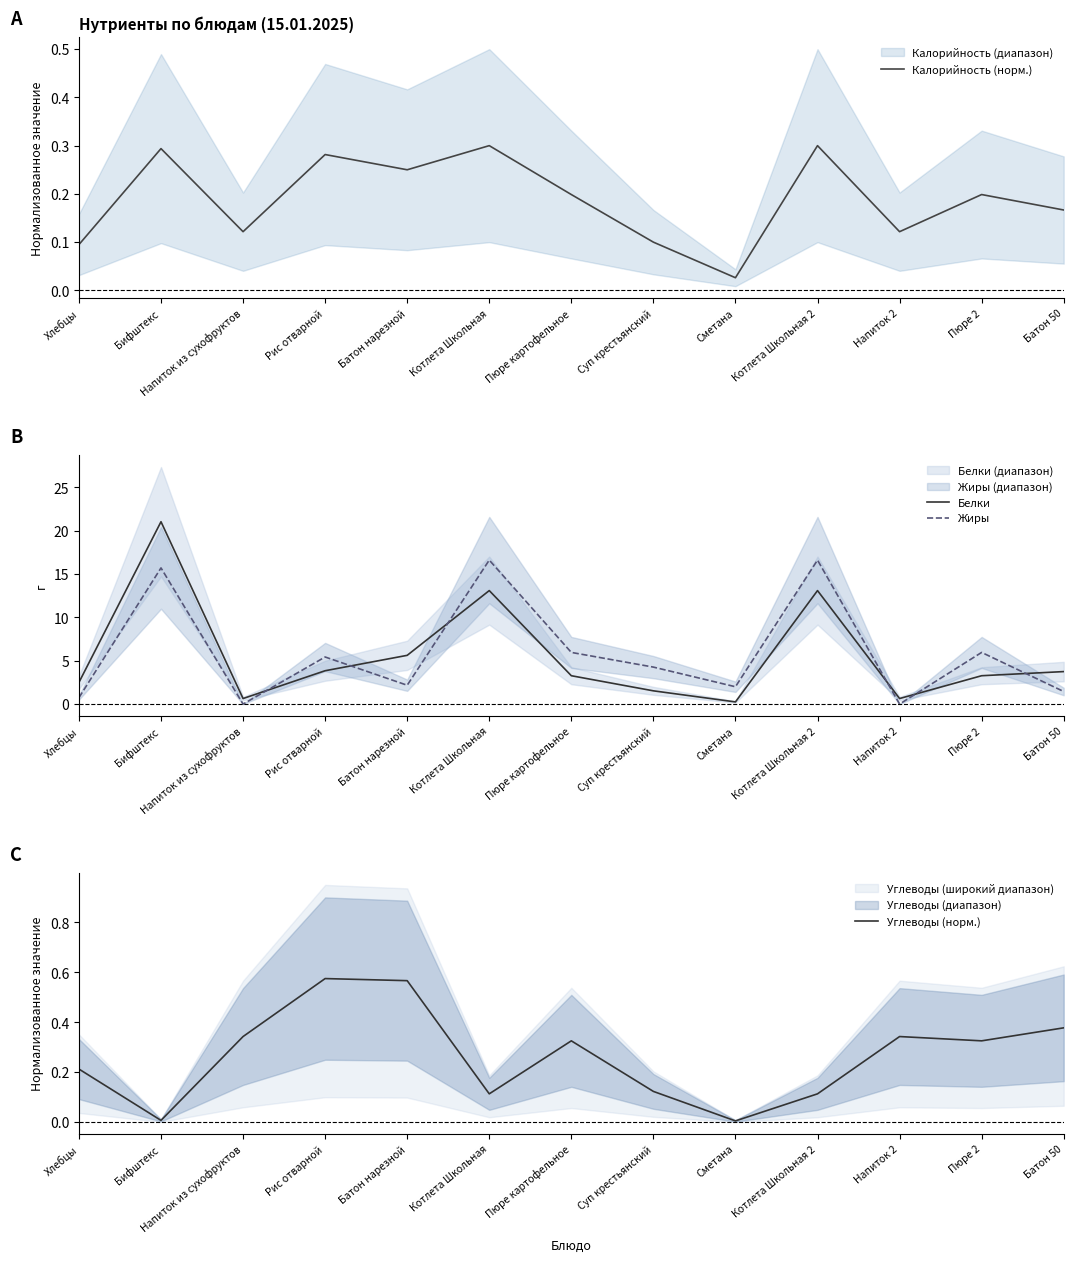

Reading left to right, extract all data points from this chart.

Калорийность (норм.): Хлебцы=0.1	Бифштекс=0.3	Напиток из сухофруктов=0.1	Рис отварной=0.3	Батон нарезной=0.2	Котлета Школьная=0.3	Пюре картофельное=0.2	Суп крестьянский=0.1	Сметана=0.0	Котлета Школьная 2=0.3	Напиток 2=0.1	Пюре 2=0.2	Батон 50=0.2
Белки: Хлебцы=2.5	Бифштекс=21.0	Напиток из сухофруктов=0.6	Рис отварной=3.8	Батон нарезной=5.6	Котлета Школьная=13.1	Пюре картофельное=3.3	Суп крестьянский=1.5	Сметана=0.2	Котлета Школьная 2=13.1	Напиток 2=0.6	Пюре 2=3.3	Батон 50=3.8
Жиры: Хлебцы=0.7	Бифштекс=15.7	Напиток из сухофруктов=0.0	Рис отварной=5.4	Батон нарезной=2.2	Котлета Школьная=16.6	Пюре картофельное=6.0	Суп крестьянский=4.3	Сметана=2.0	Котлета Школьная 2=16.6	Напиток 2=0.0	Пюре 2=6.0	Батон 50=1.4
Углеводы (норм.): Хлебцы=0.2	Бифштекс=0.0	Напиток из сухофруктов=0.3	Рис отварной=0.6	Батон нарезной=0.6	Котлета Школьная=0.1	Пюре картофельное=0.3	Суп крестьянский=0.1	Сметана=0.0	Котлета Школьная 2=0.1	Напиток 2=0.3	Пюре 2=0.3	Батон 50=0.4